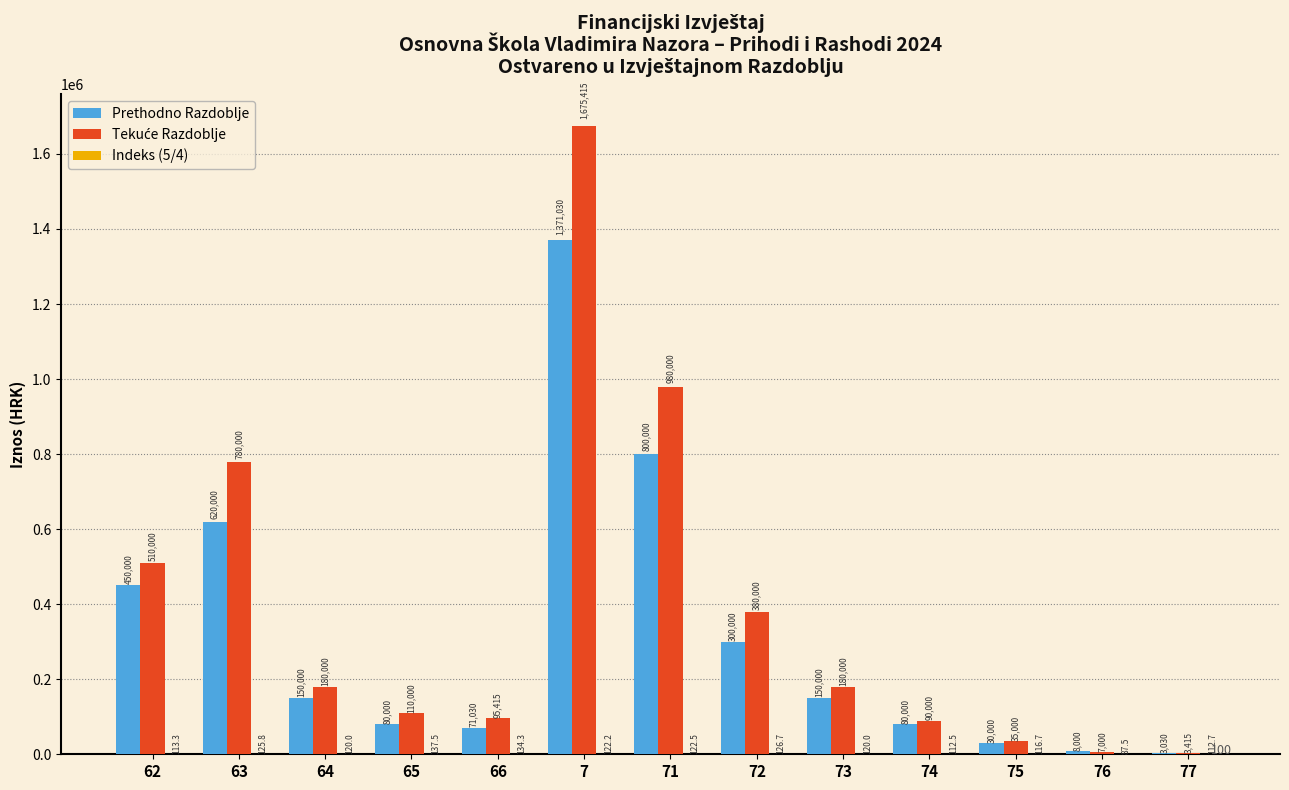

At which category is the sum across all series the highest?

7